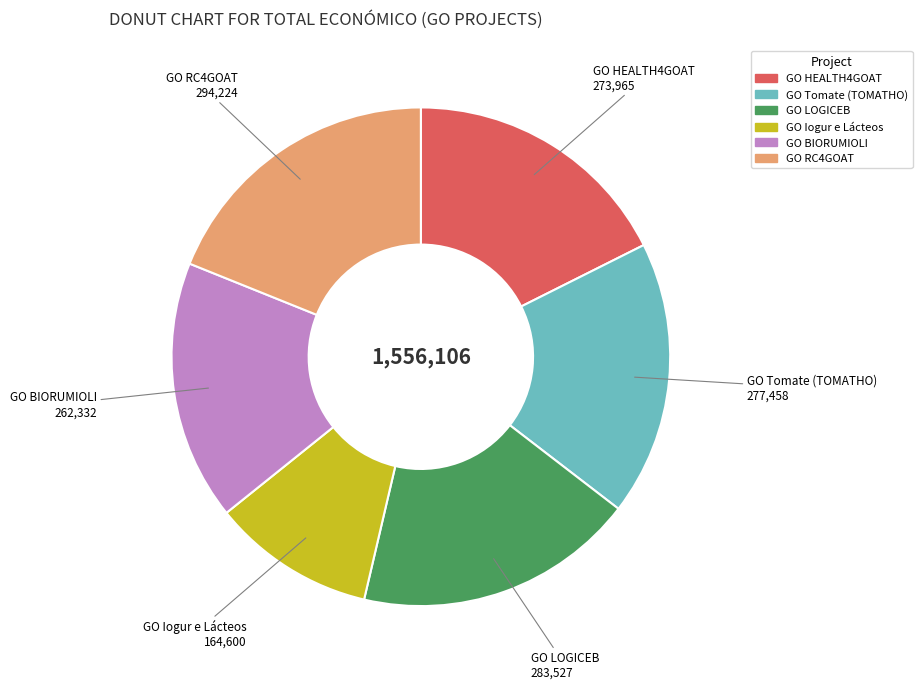

Which slice is the largest?

GO RC4GOAT